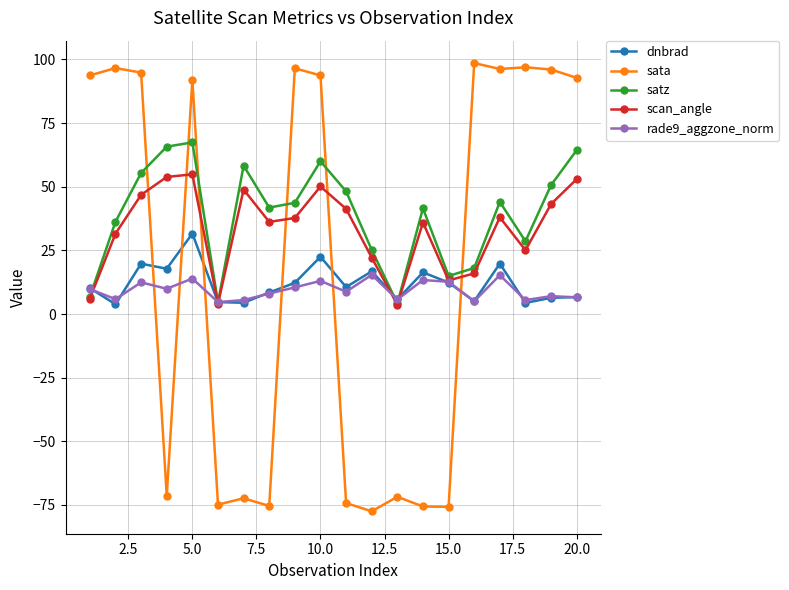

Rank the series by their maximum value, from lowest to highest.

rade9_aggzone_norm, dnbrad, scan_angle, satz, sata